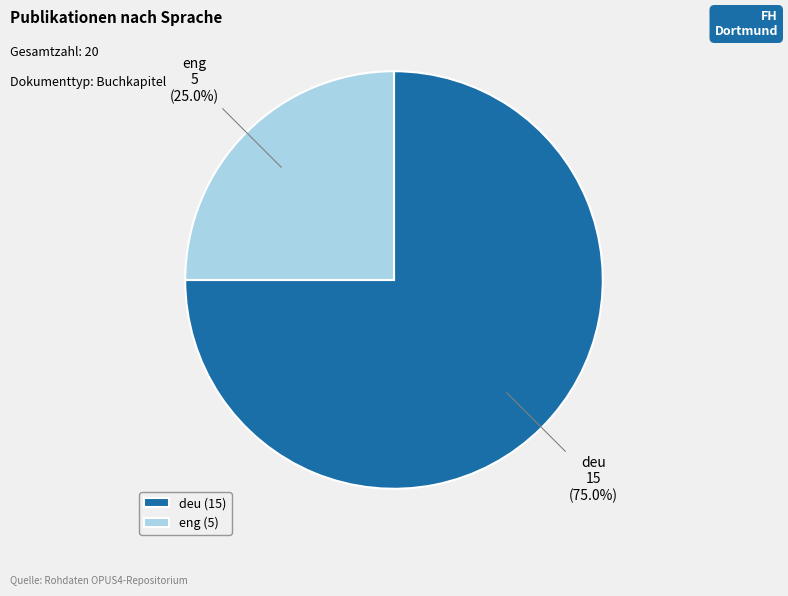

Is it true that deu is 85% of the pie?

False